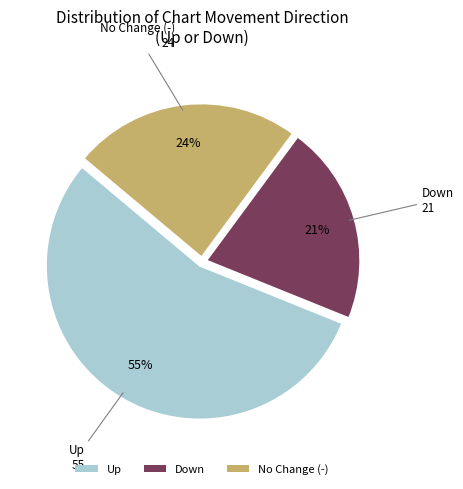

Count the number of slices in the pie.

3